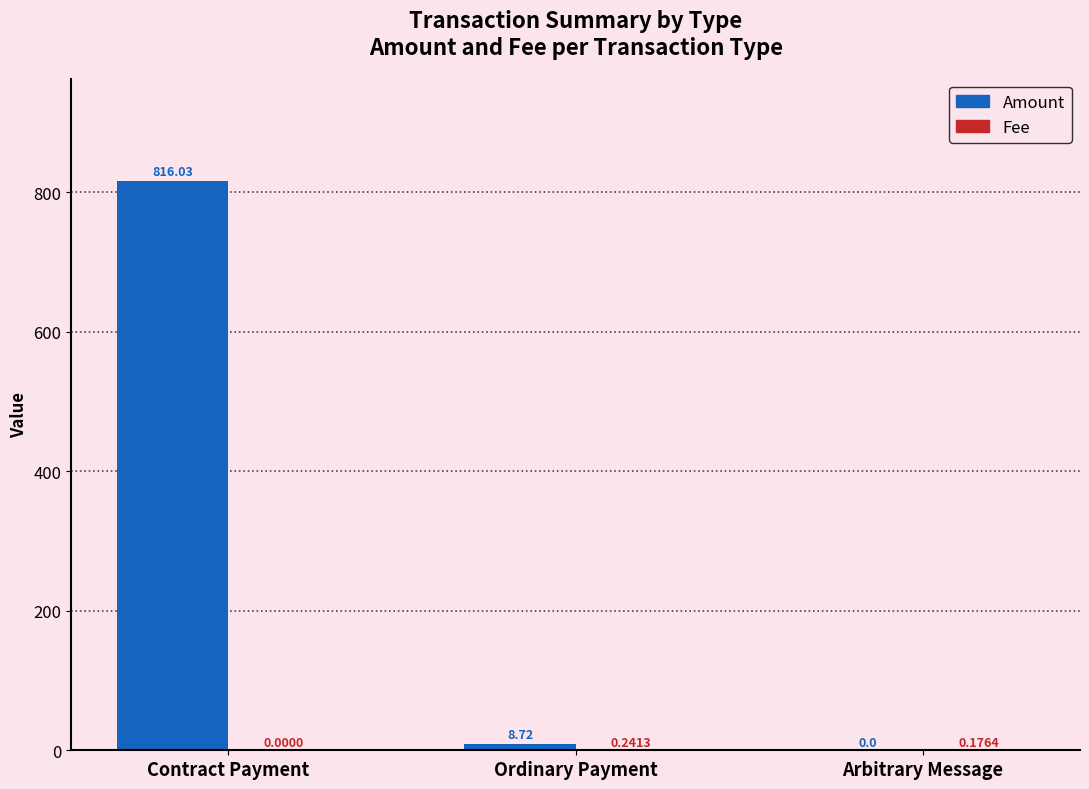

What is the total value across all series at Ordinary Payment?

9.0